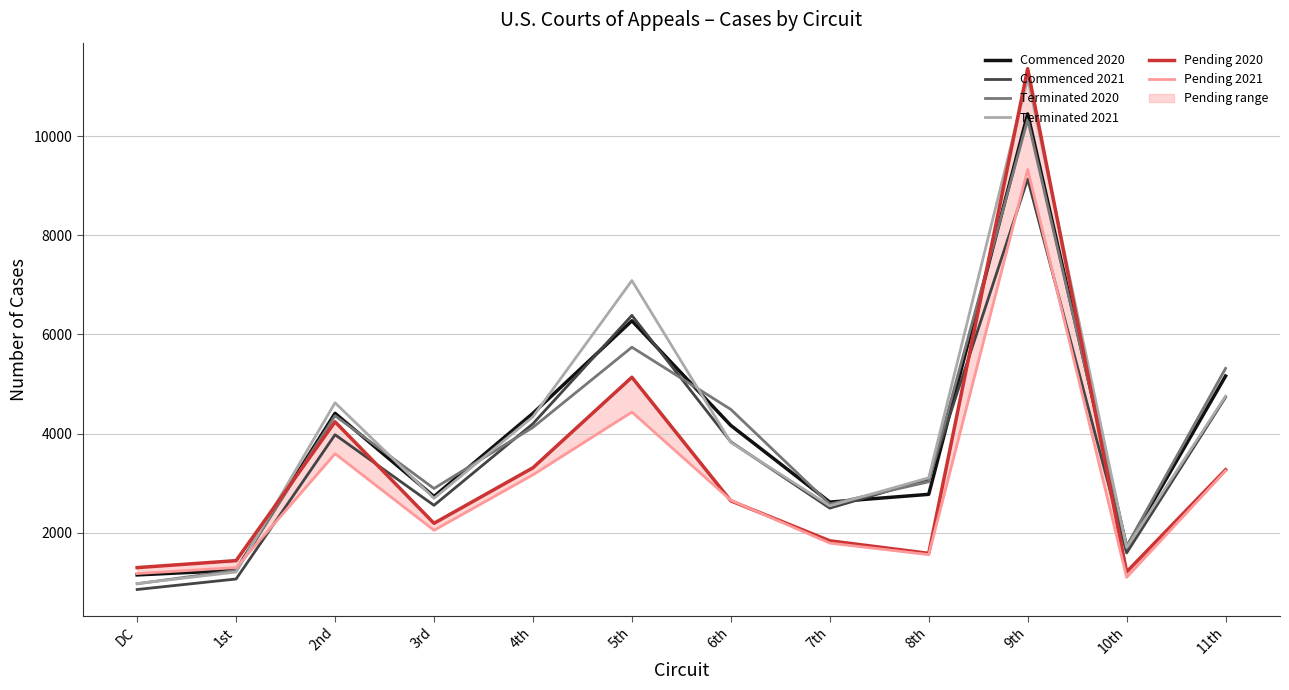

What are all the series names shown in the legend?

Commenced 2020, Commenced 2021, Terminated 2020, Terminated 2021, Pending 2020, Pending 2021